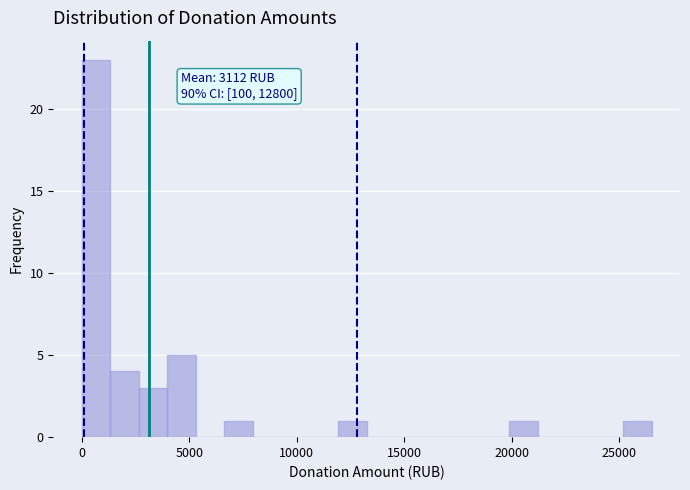

Read against the x-axis, roughly where is the centre of the tallest bar?

500